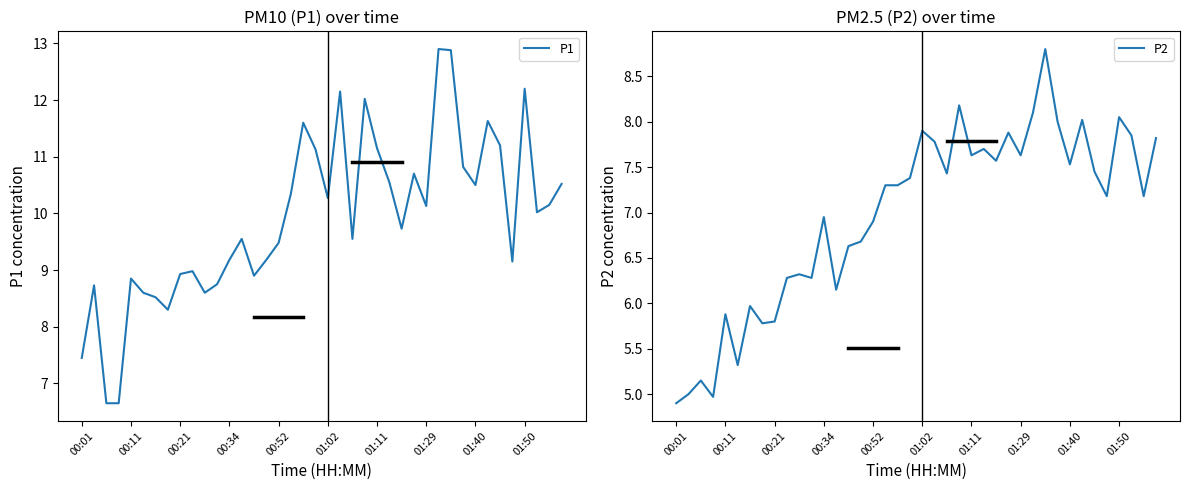

How many lines are shown in the chart?

2